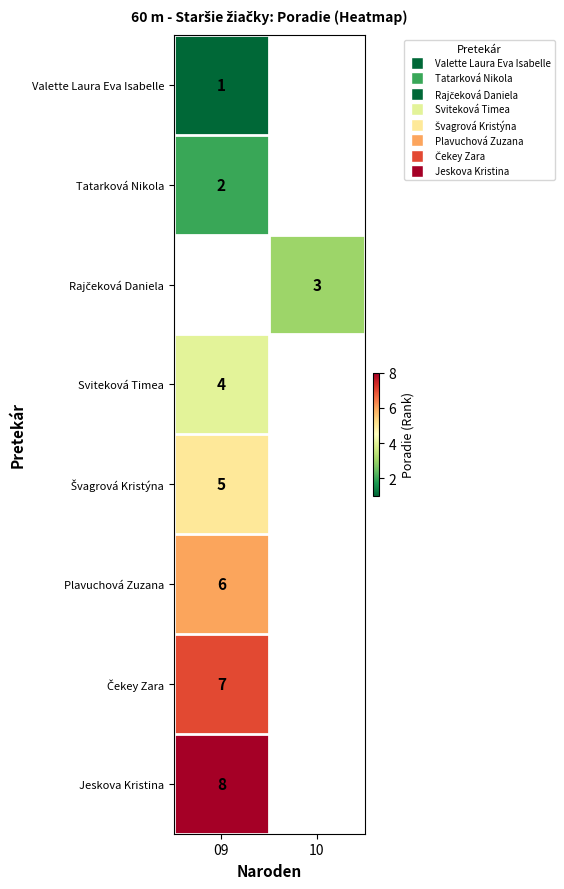

Is the value of row_4 at 10 greater than the value of row_2 at 09?

No